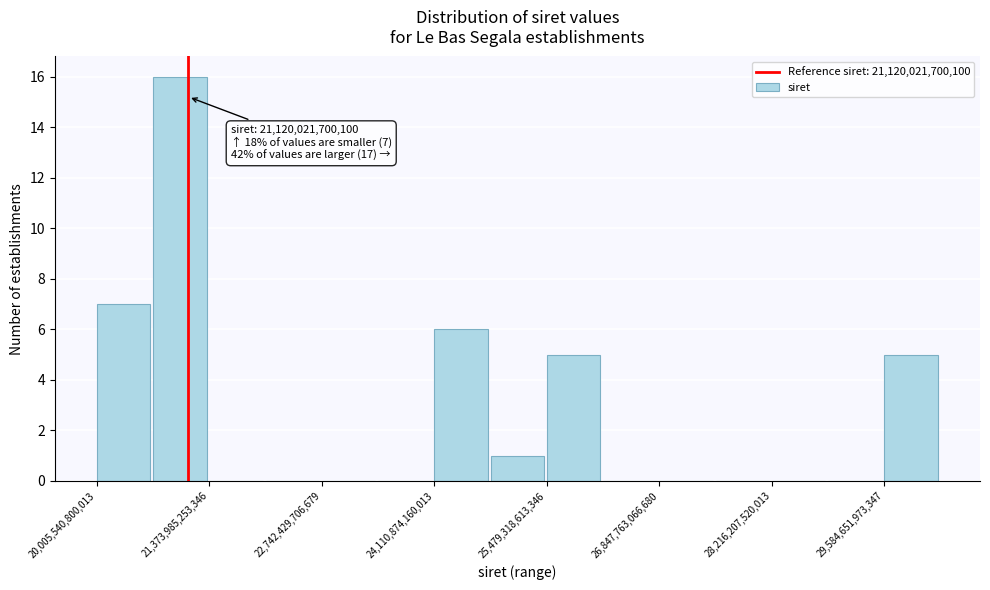

Read against the x-axis, roughly where is the centre of the tallest bar?

21000000000000